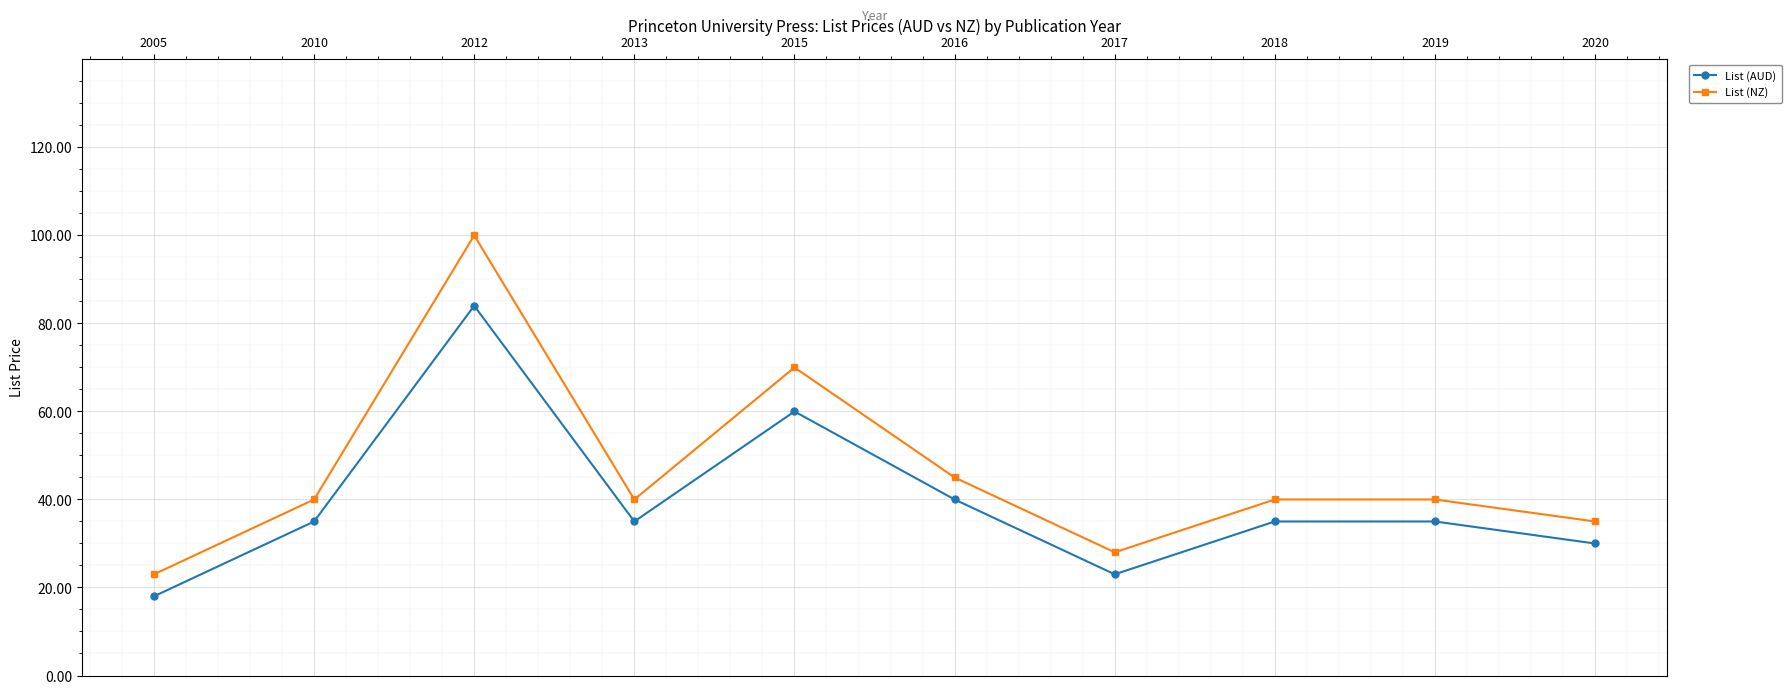

What is the average value of the List (AUD) series?

39.5